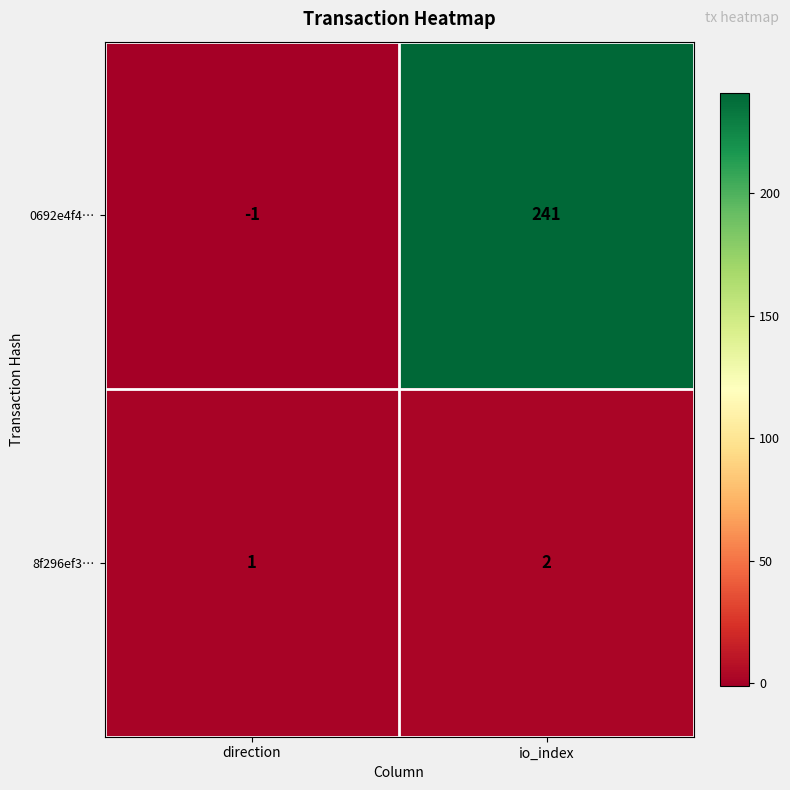

Which series has the largest total across all categories?

0692e4f4…